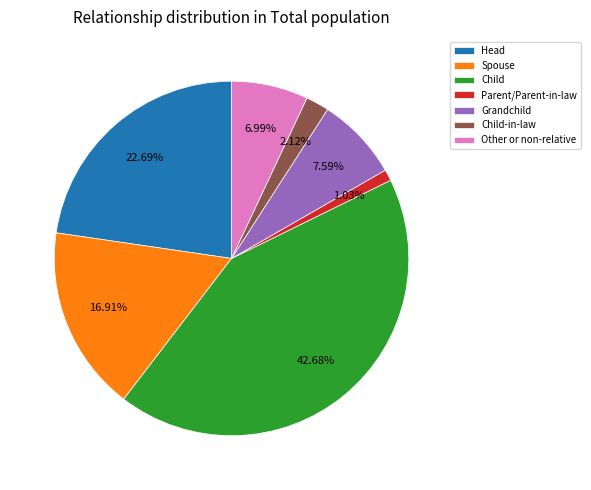

Do Parent/Parent-in-law and Child-in-law together represent more than half of the pie?

No